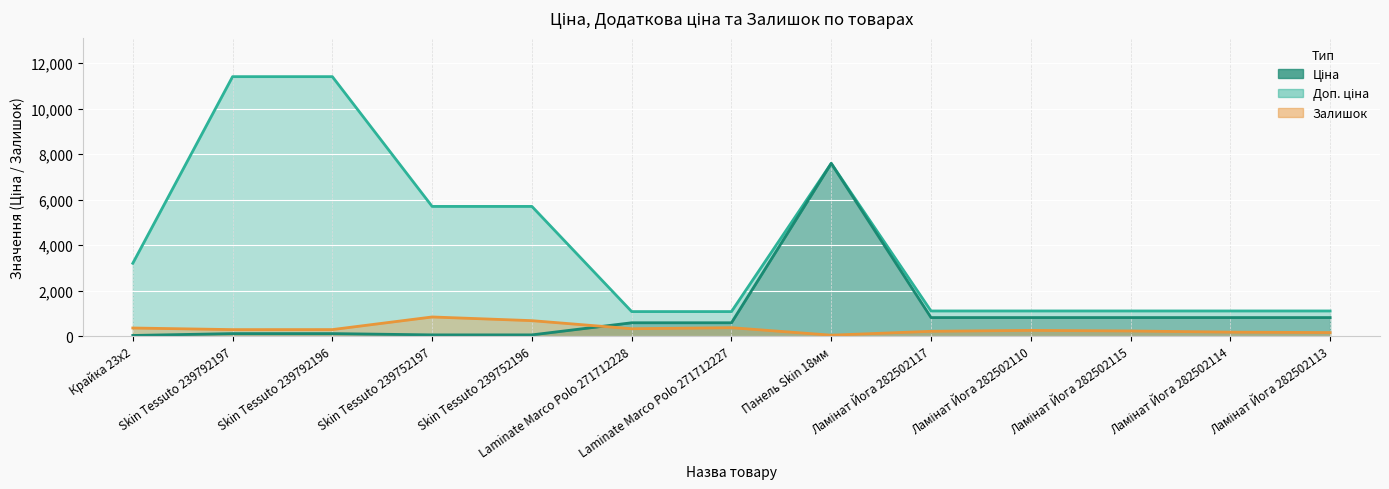

List the series in order of their peak value, highest first.

Доп. ціна, Ціна, Залишок